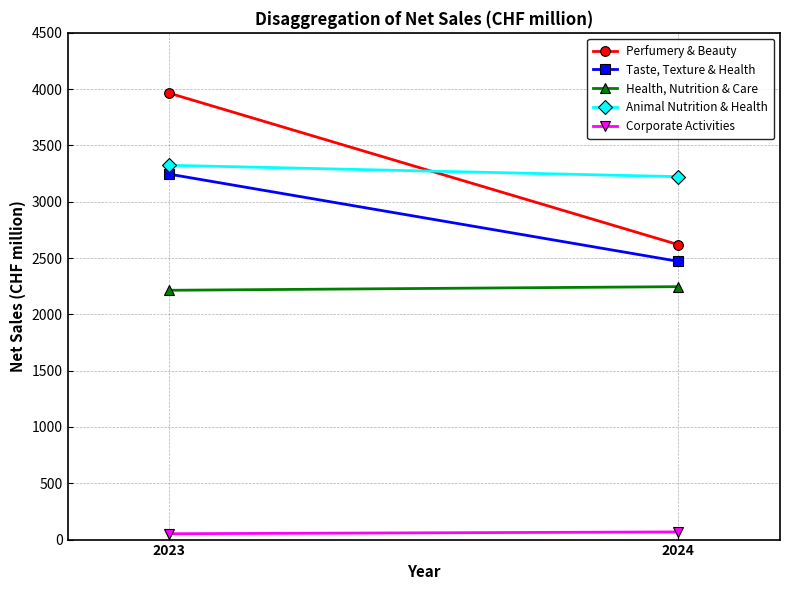

List the series in order of their peak value, lowest first.

Corporate Activities, Health, Nutrition & Care, Taste, Texture & Health, Animal Nutrition & Health, Perfumery & Beauty